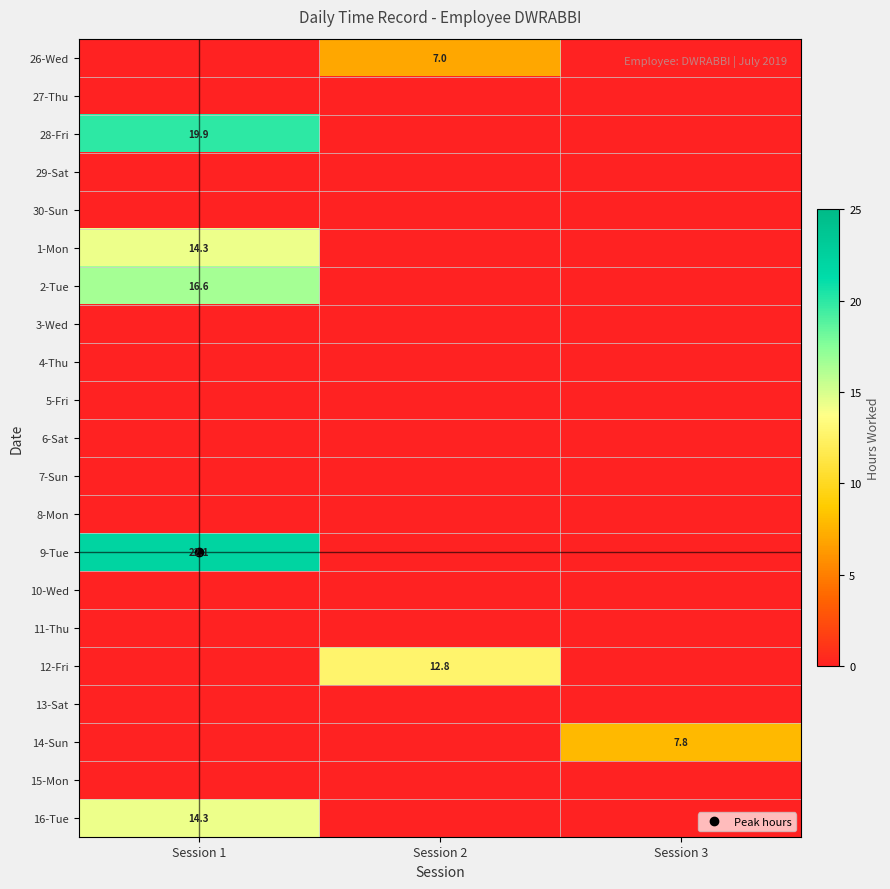

At which category is the sum across all series the highest?

Session 1